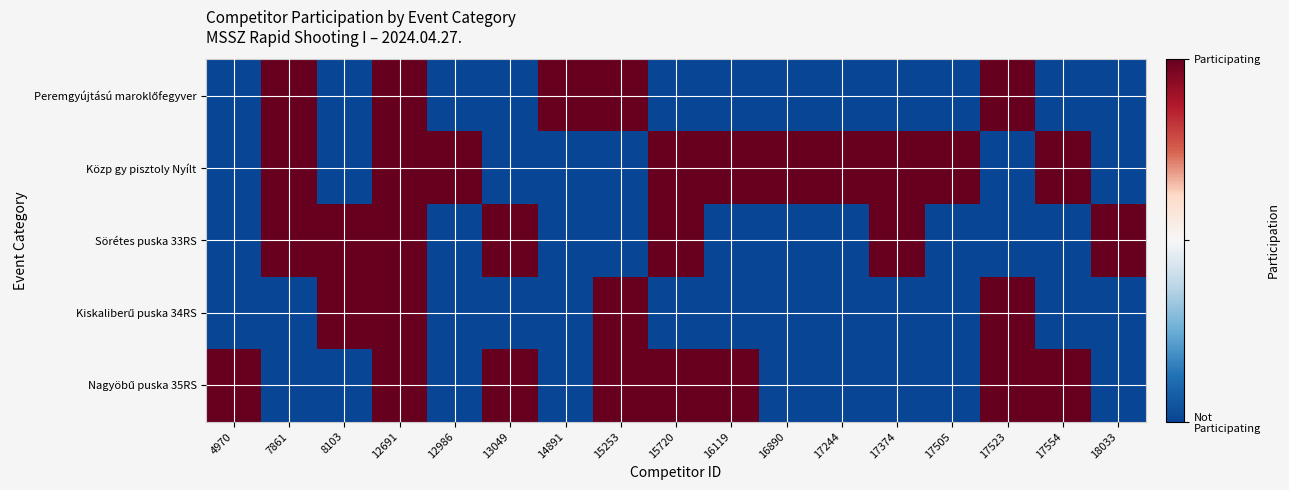

How many categories are shown in the chart?

17